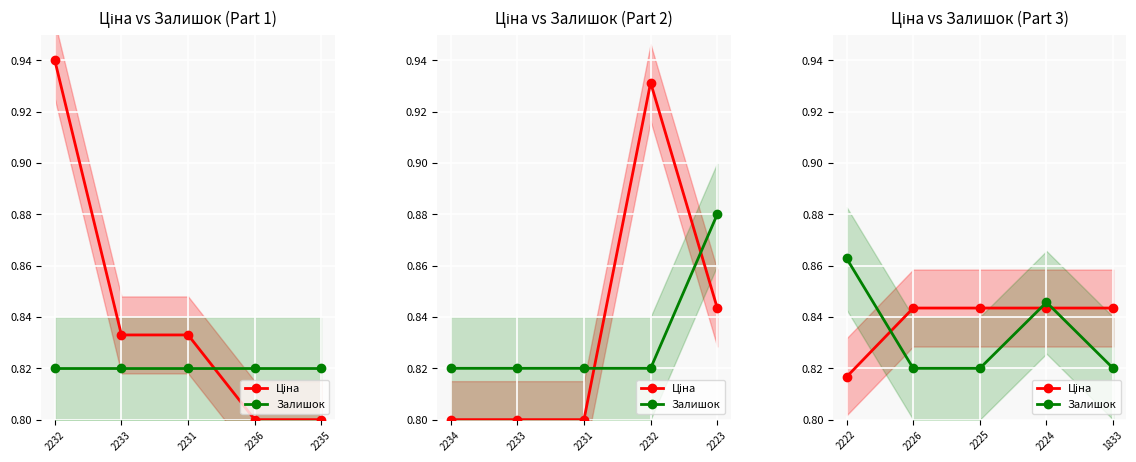

What is the total value across all series at 2225?

1.7